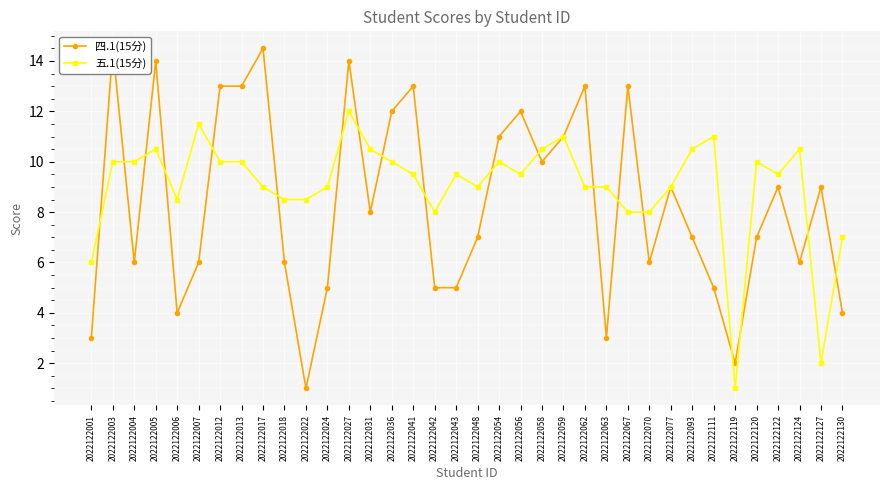

How many times do 四.1(15分) and 五.1(15分) cross each other?

19